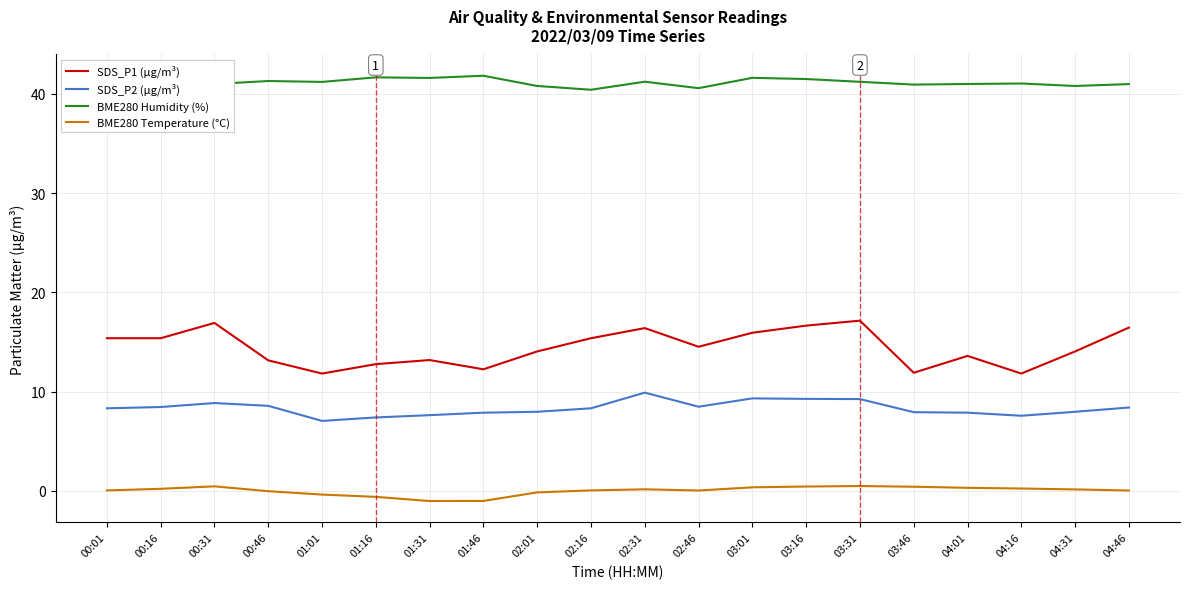

What position from the right is 01:01?

16